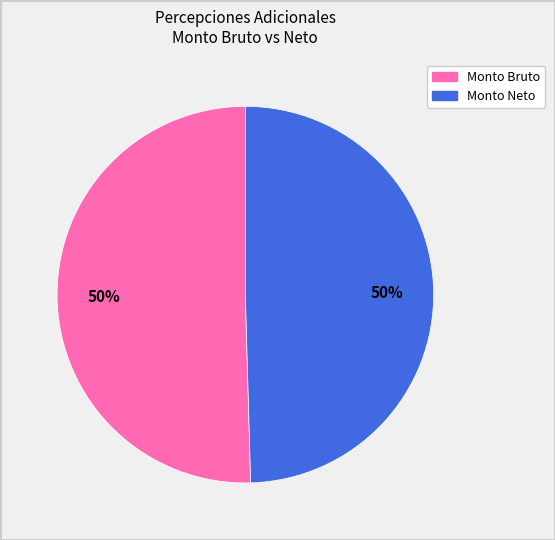

To the nearest percent, what is the average slice percentage?

50%